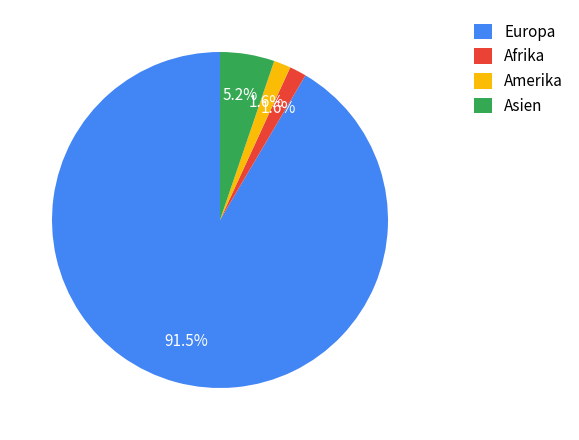

Between Afrika and Europa, which is larger?

Europa